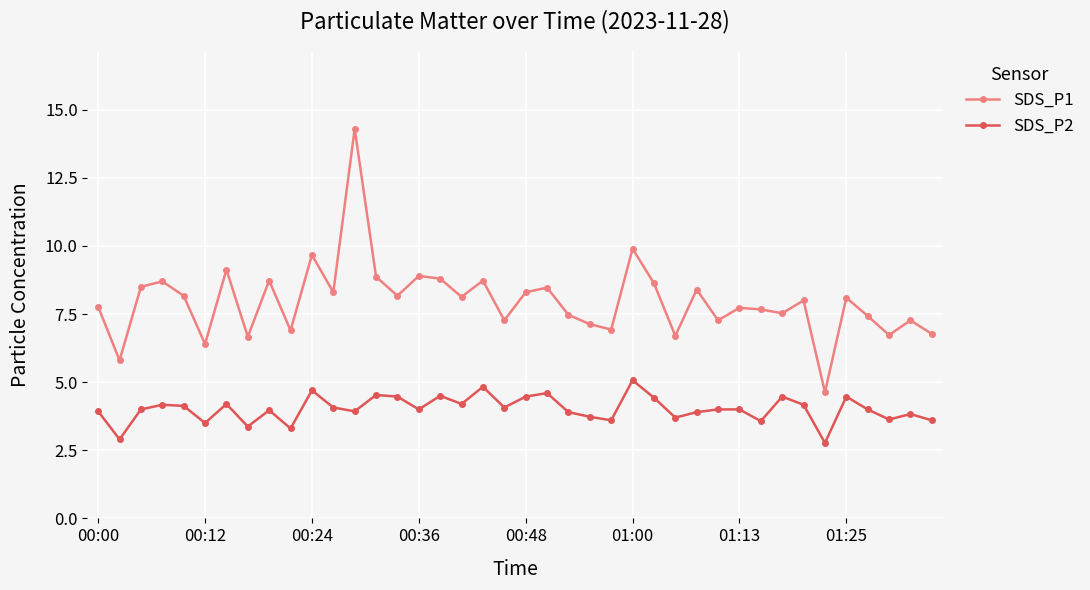

Count the number of data series in this chart.

2